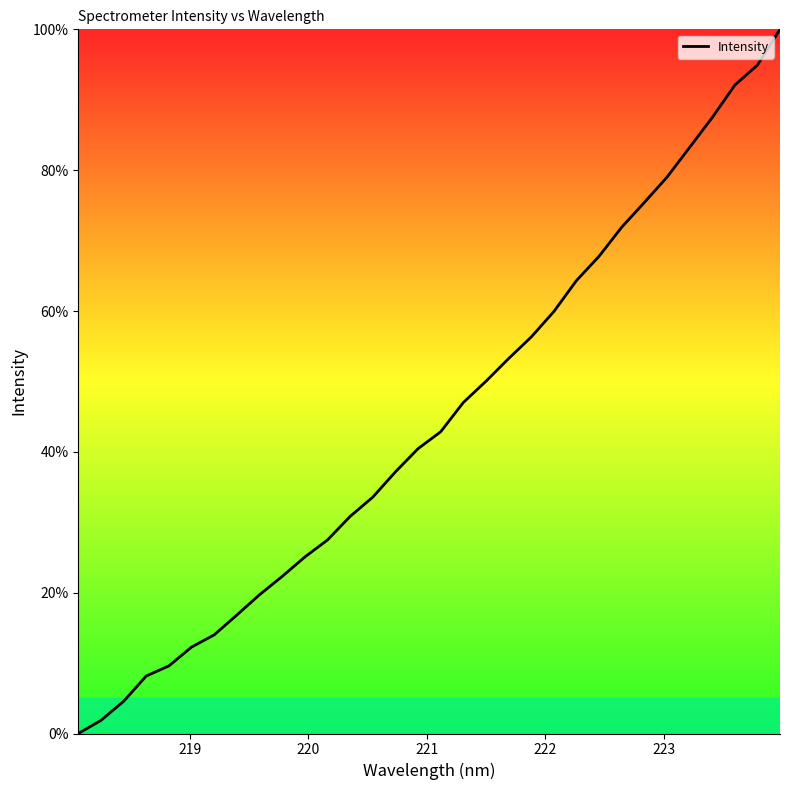

What is the difference between the maximum and minimum values?

100.0